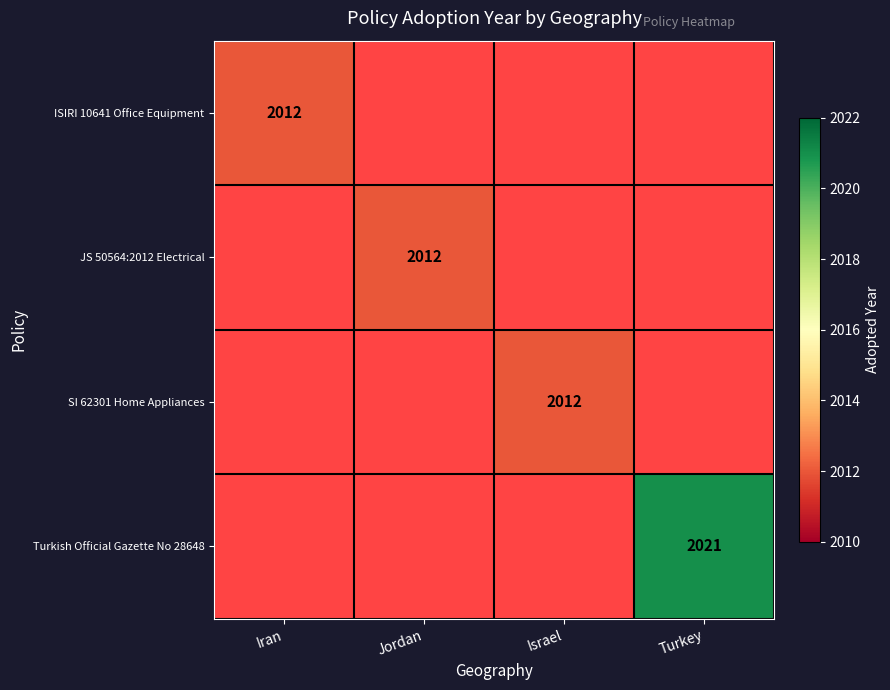

How many data points in Turkish Official Gazette No 28648 are above 0?

1